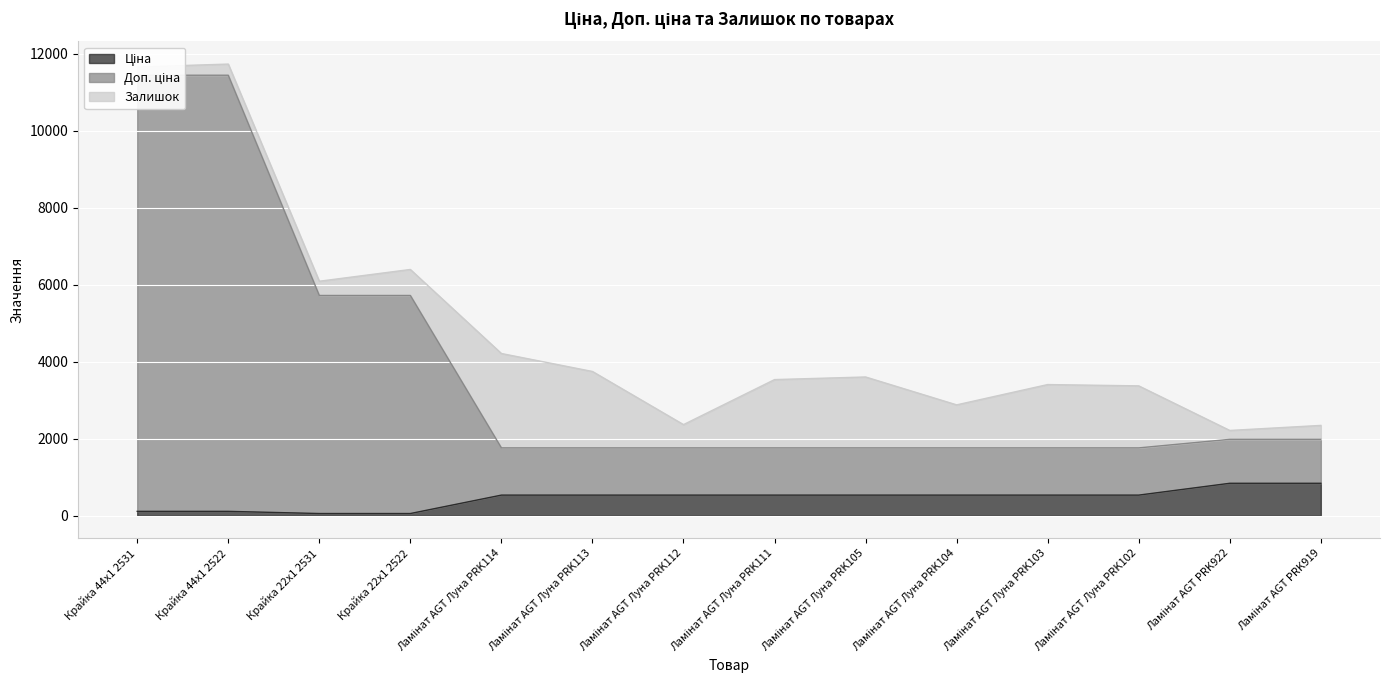

What is the lowest value of the Доп. ціна series?

1762.6